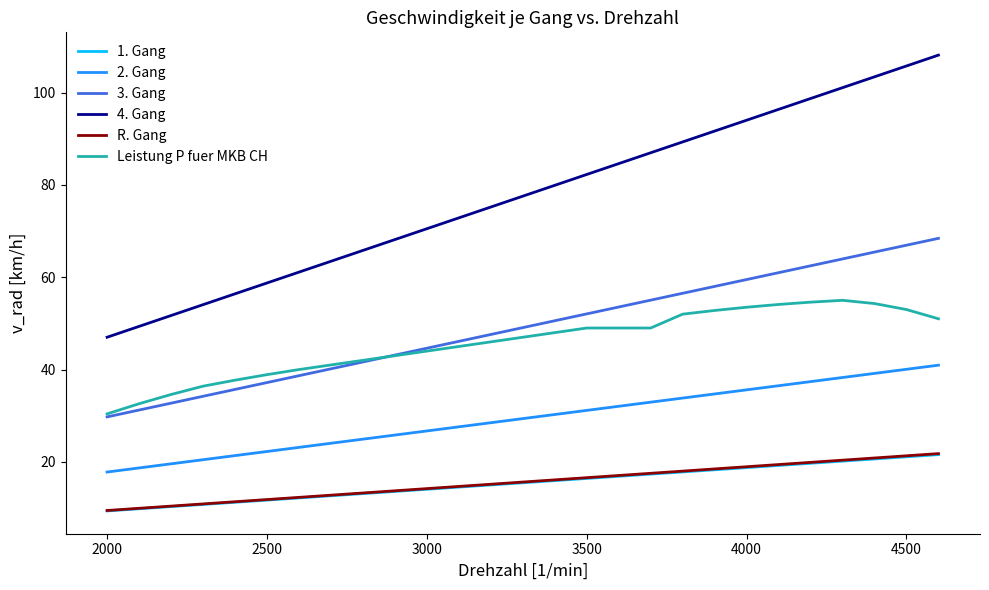

What is the minimum value for 3. Gang?

29.7